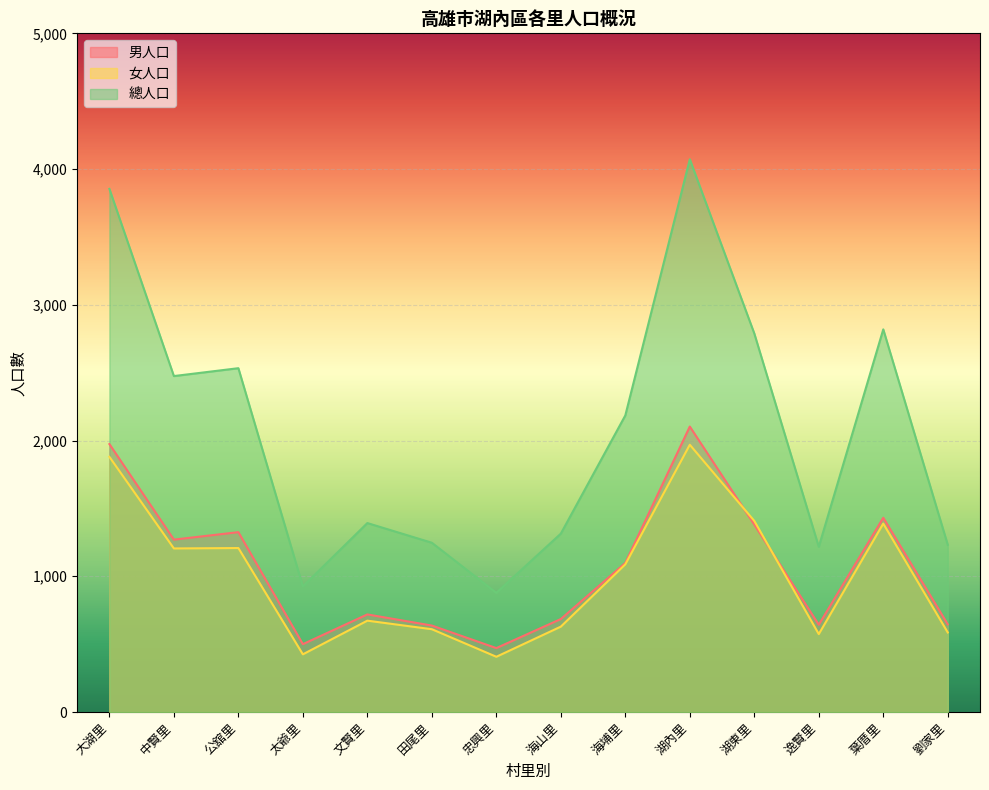

What is the total value across all series at 葉厝里?

5638